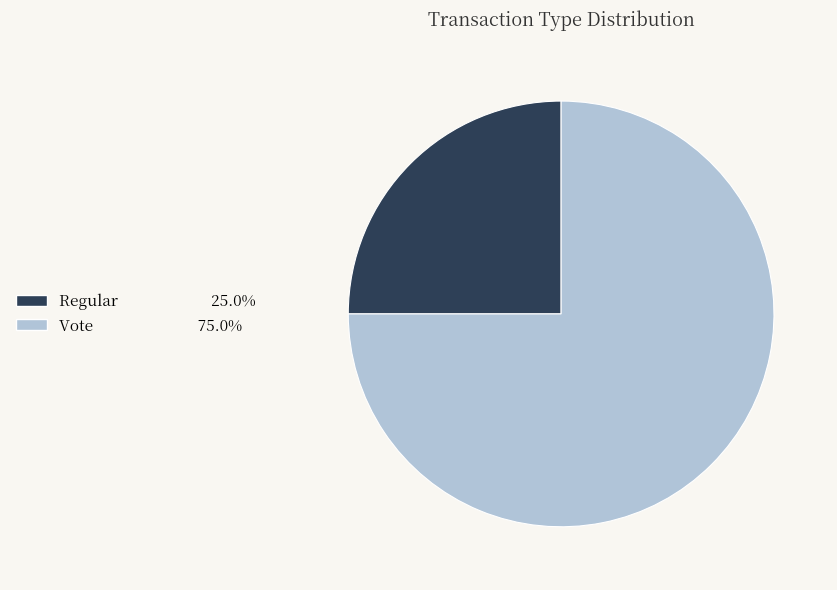

Is Regular the majority of the pie?

No